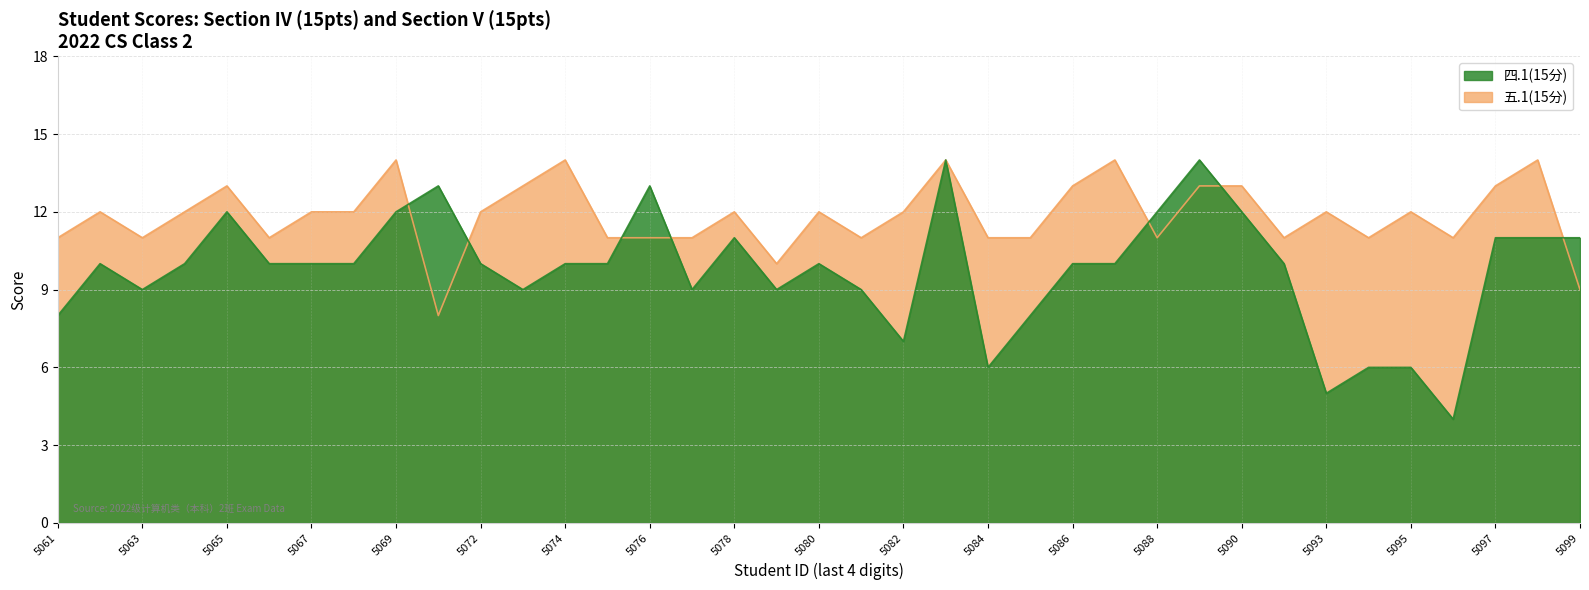

What is the maximum value shown in the chart?

14